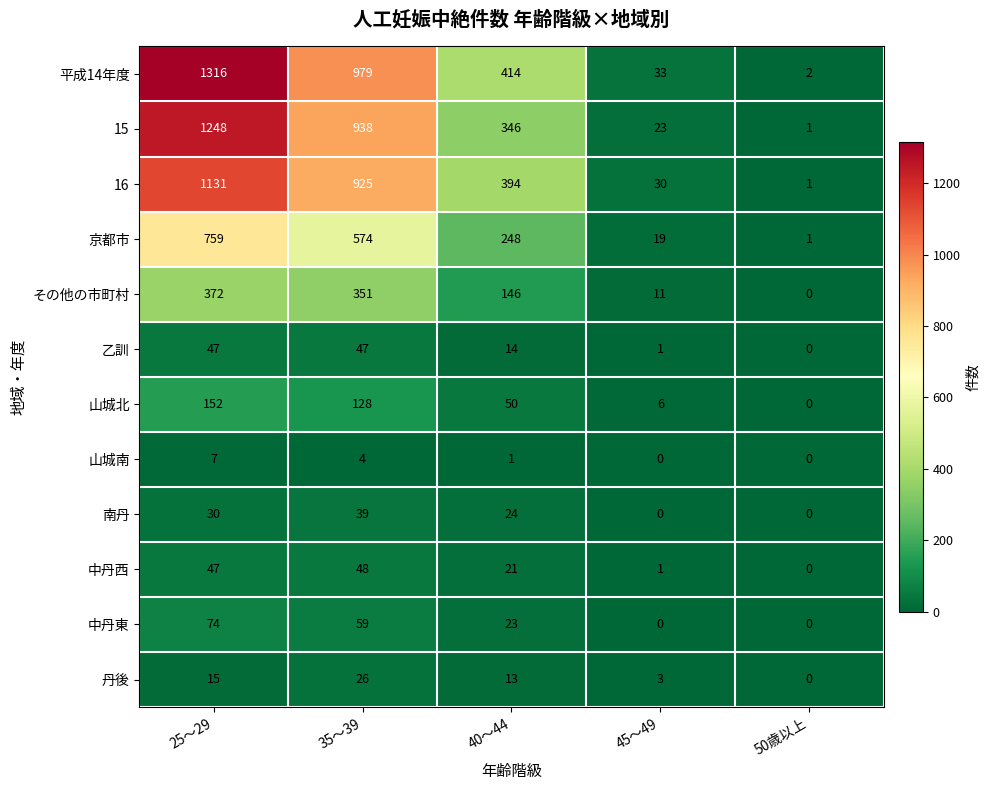

Rank the series by their maximum value, from highest to lowest.

平成14年度, 15, 16, 京都市, その他の市町村, 山城北, 中丹東, 中丹西, 乙訓, 南丹, 丹後, 山城南